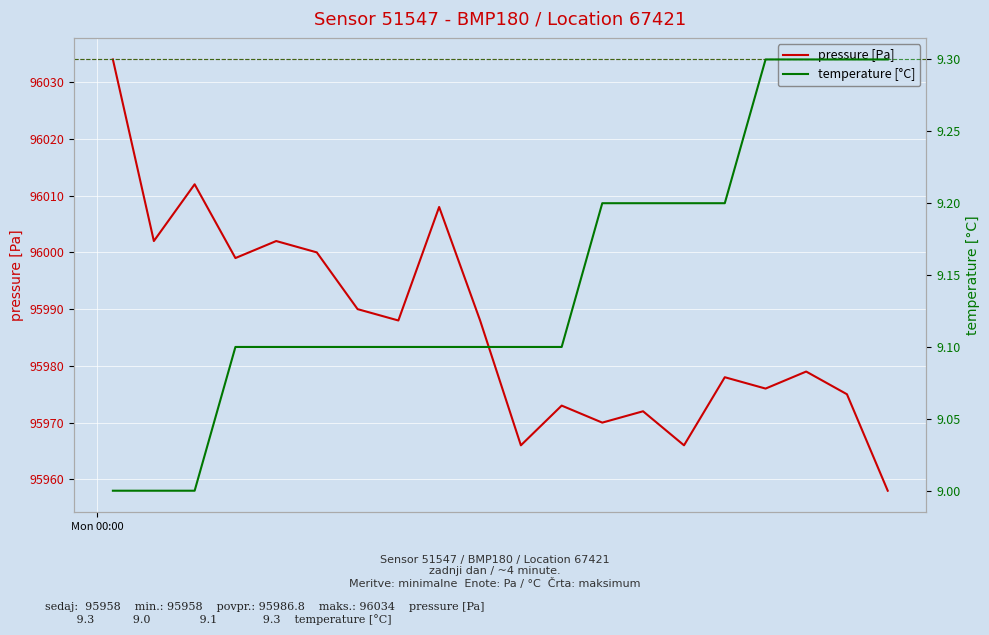

What is the maximum value for pressure [Pa]?

96034